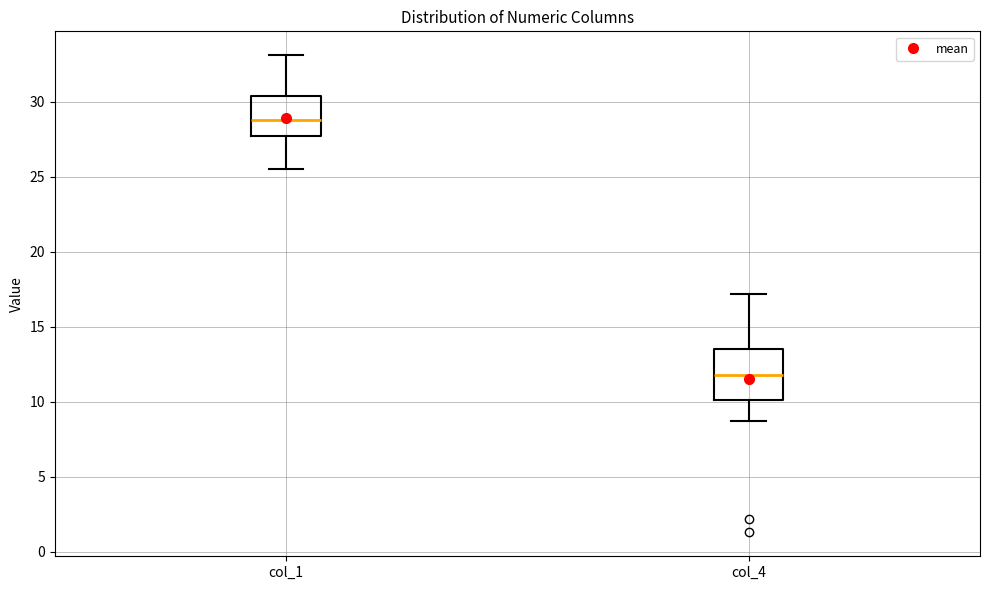

Reading left to right, read every box against the y-axis: the position of its median line, the range the box covers, and the ends of its whiskers. The values are not printed on the chart, so give them approximately, as read against the axis.

col_1: median 29.0, box 27.5 to 30.5, whiskers 25.5 to 33.0
col_4: median 12.0, box 10.0 to 13.5, whiskers 8.5 to 17.0